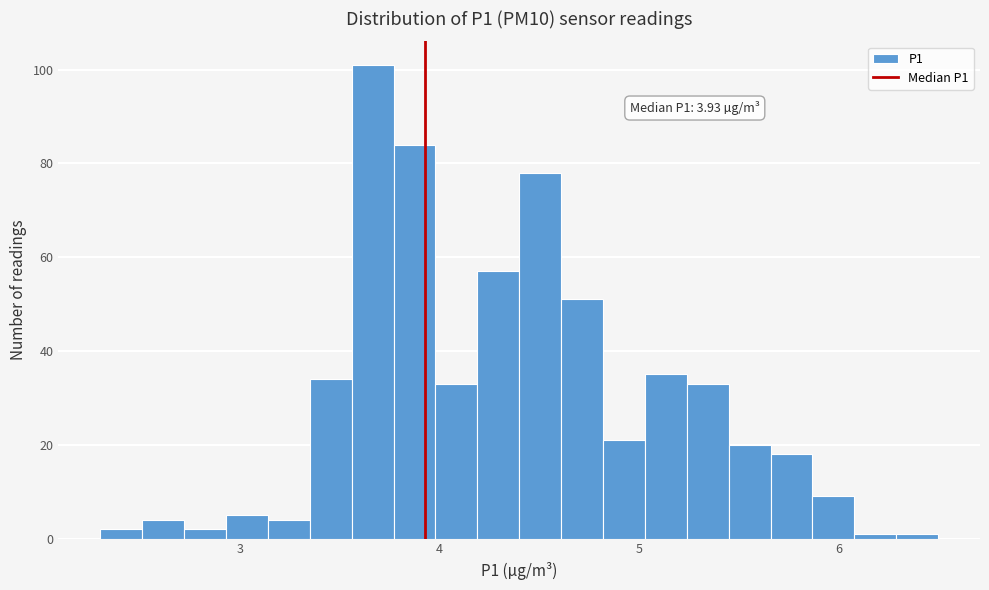

Around what value on the x-axis is the tallest bar? Give the approximate position of its centre, as read against the axis.

3.7